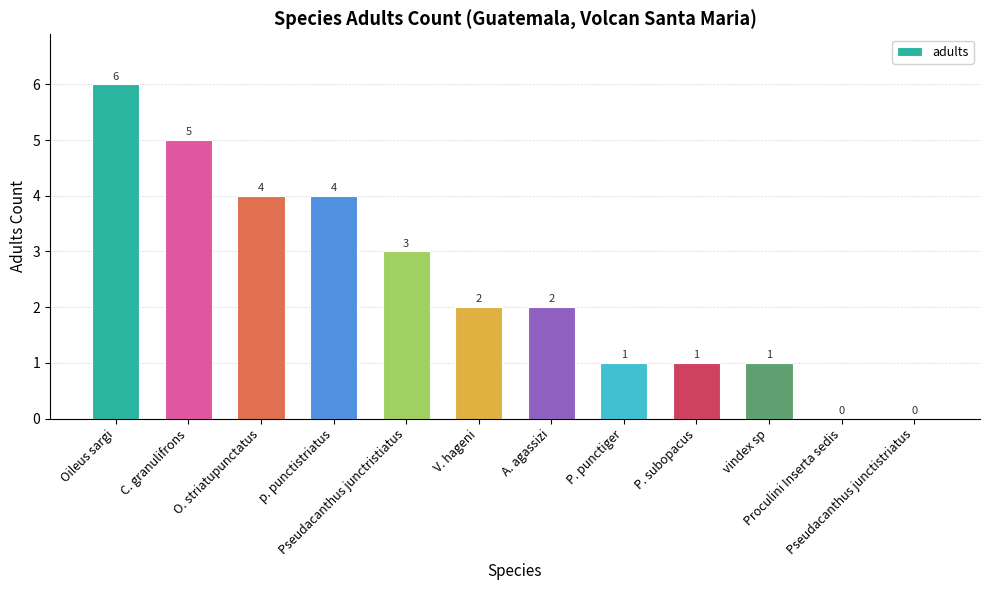

Is it true that the value at Proculini Inserta sedis is 0?

True